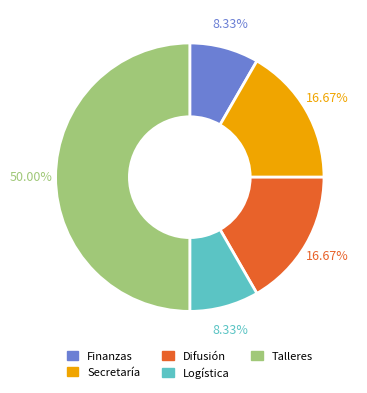

Approximately how many times larger is the value at Difusión compared to Secretaría?

1.0